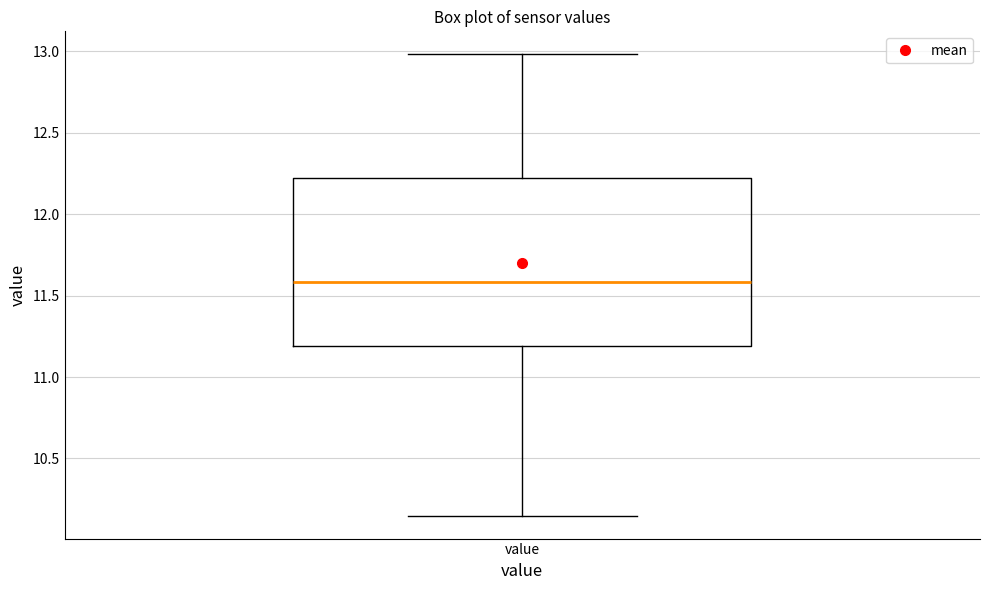

Read this box plot against the y-axis: the position of the median line, the range covered by the box, and the ends of both whiskers. The values are not printed on the chart, so give them approximately, as read against the axis.

median 11.60, box 11.20 to 12.20, whiskers 10.15 to 13.00